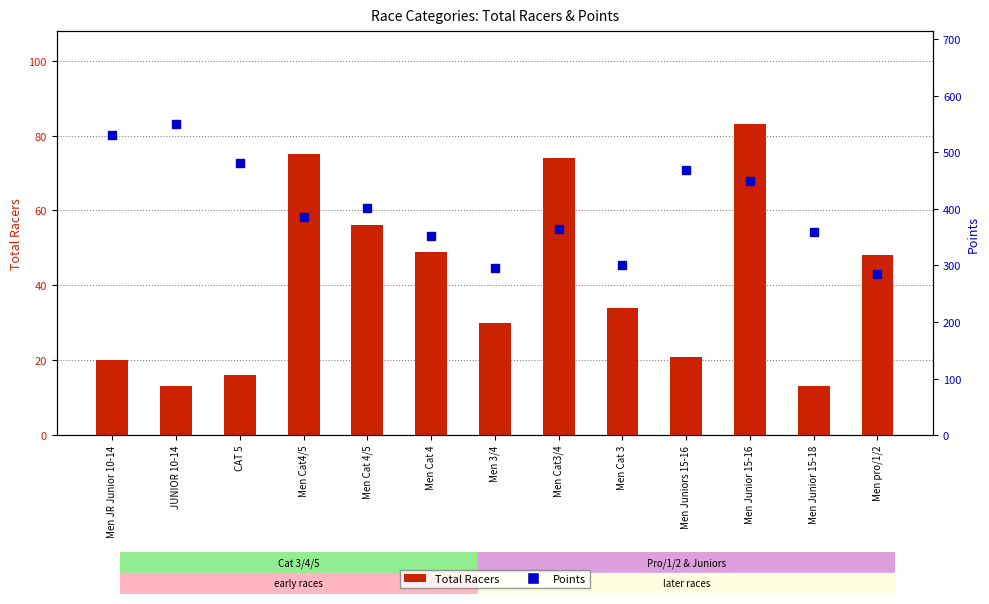

What is the approximate value of Points at CAT 5?

481.2